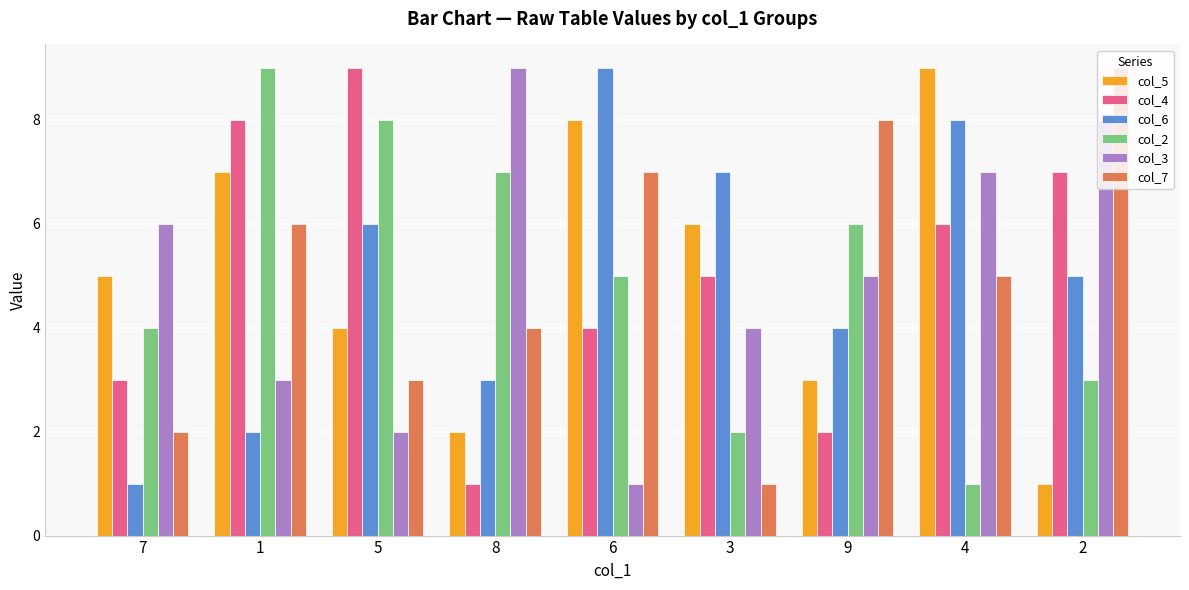

The value of col_7 at 3 is 0. True or false?

False